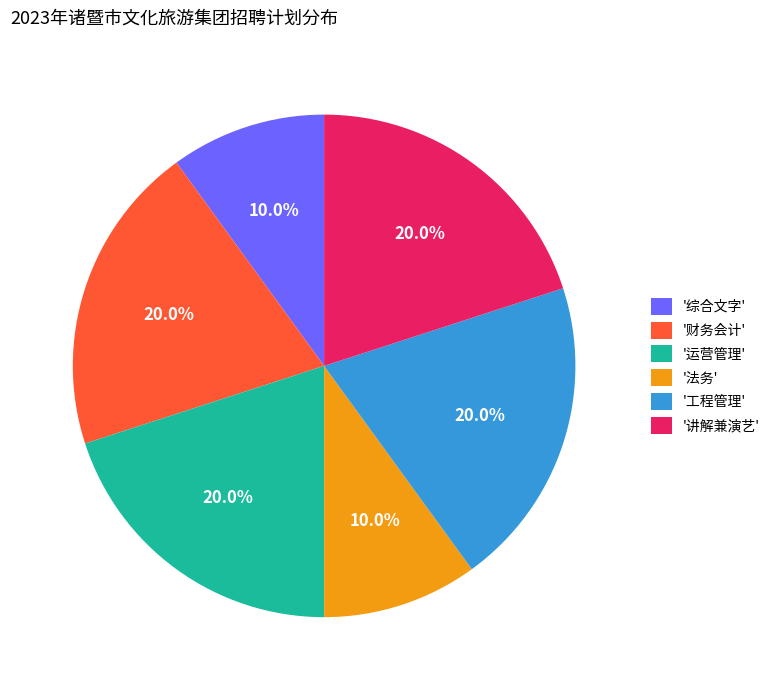

Is there any slice that represents more than half of the pie?

No